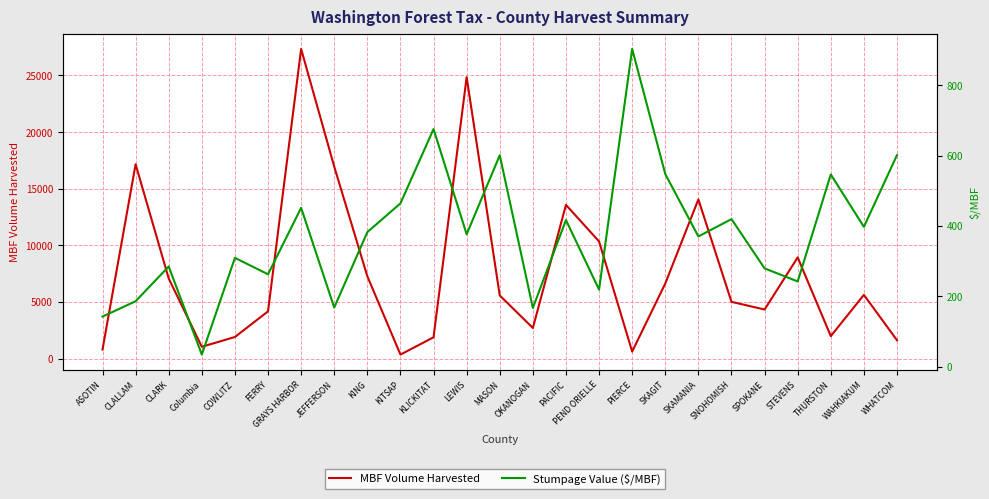

How many distinct data groups are displayed?

2